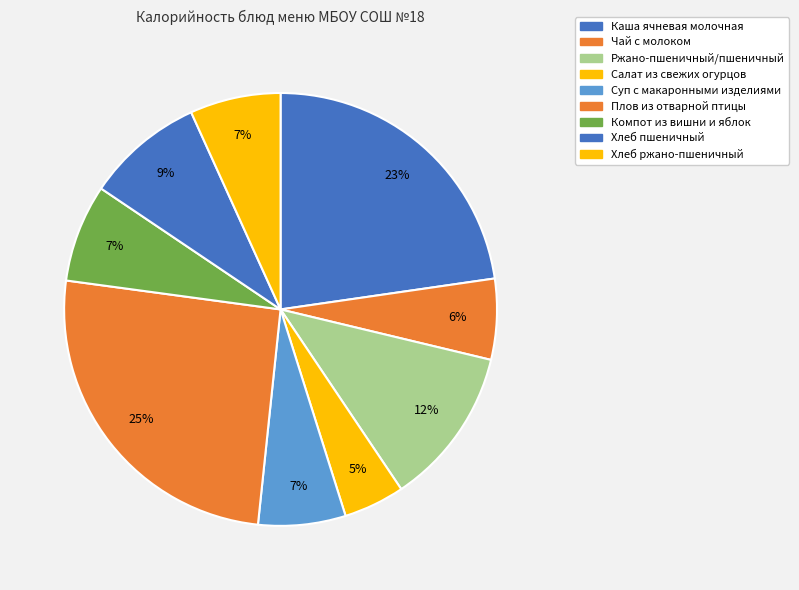

Which slice is the smallest?

Салат из свежих огурцов